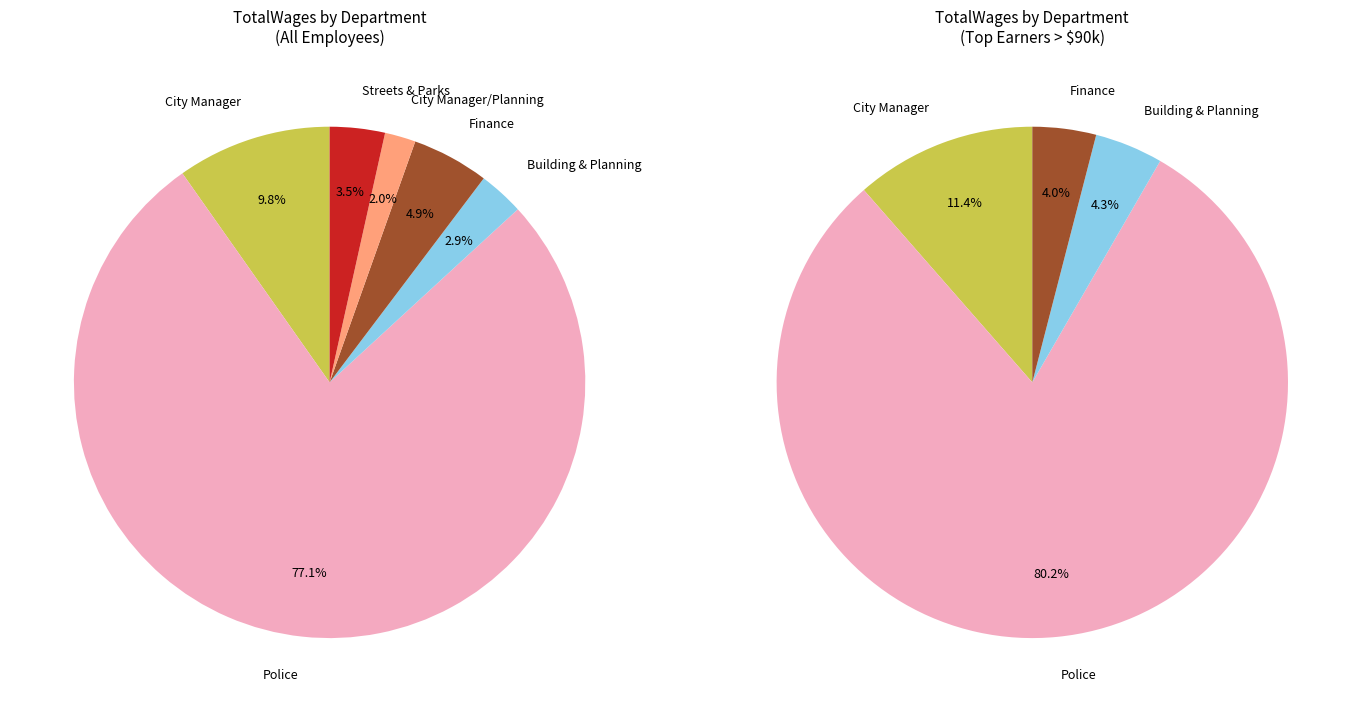

To the nearest percent, what percentage of the pie is 2?

4%